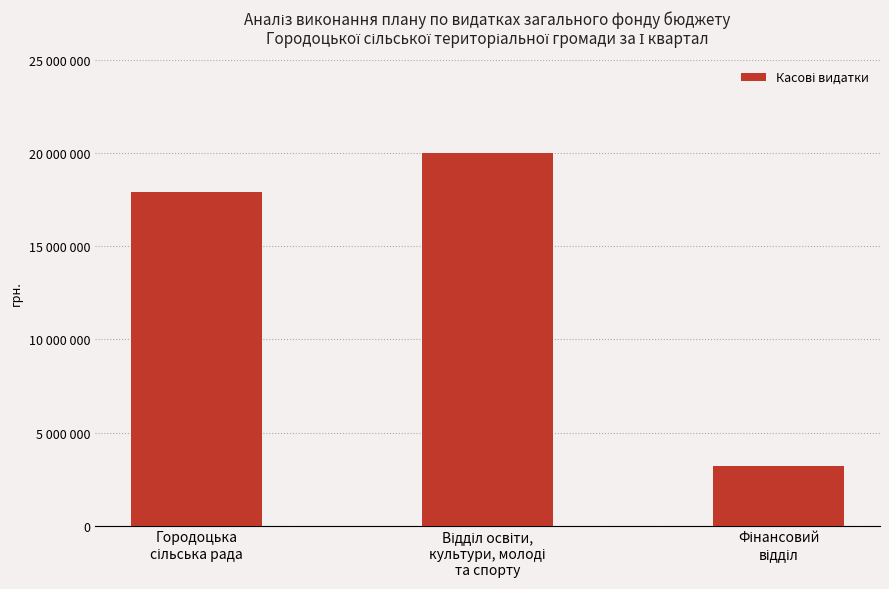

Which label corresponds to the largest value in the chart?

Відділ освіти,
культури, молоді
та спорту